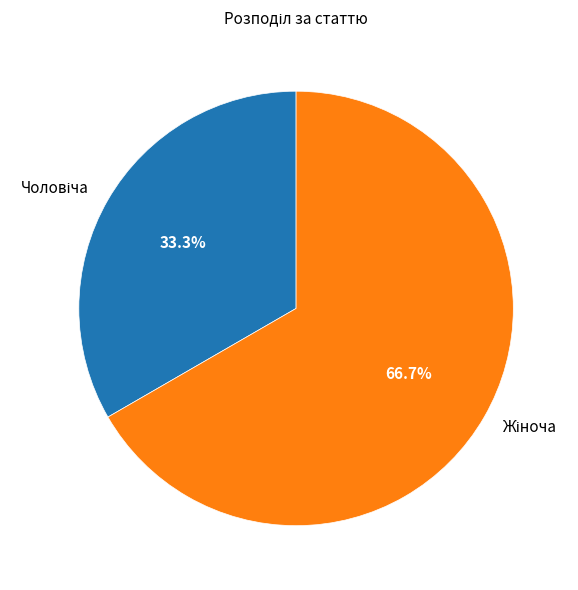

Does any single category account for the majority?

Yes